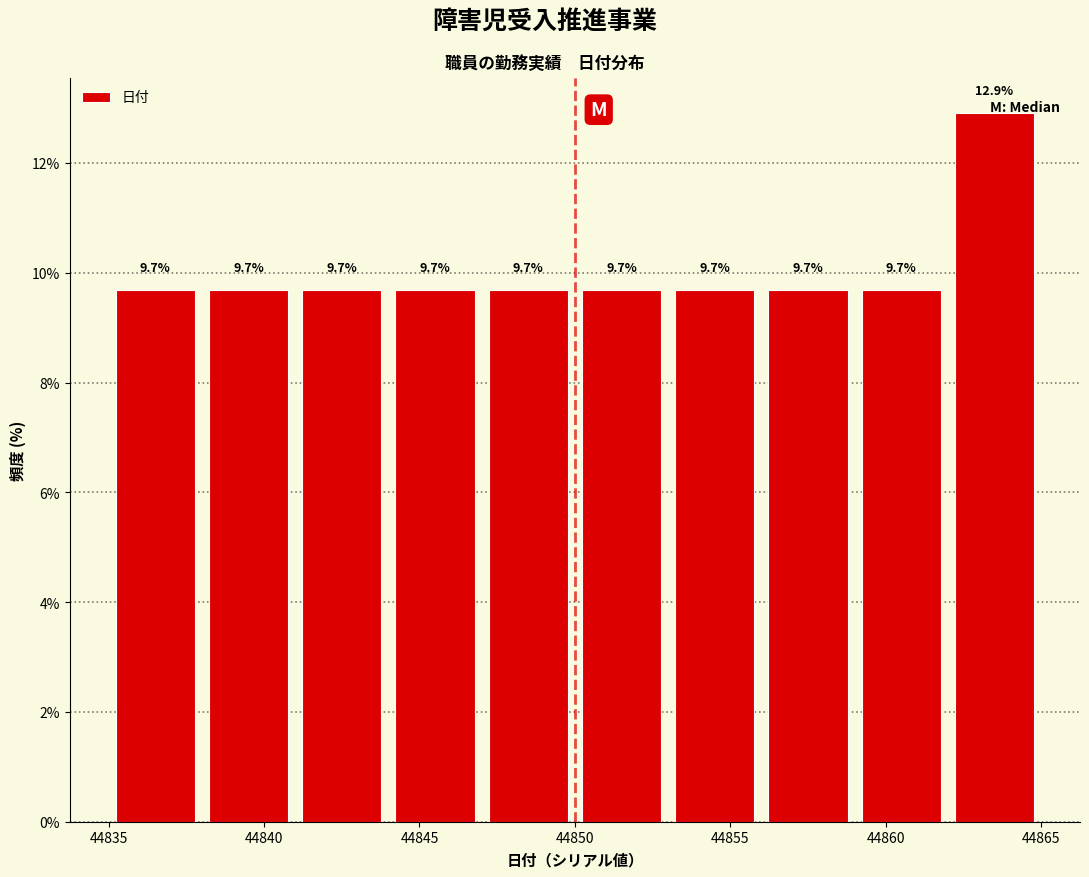

Reading left to right, transcribe this chart: for each bar, give the range it covers on the x-axis and its height.

44835 to 44838: 9.7
44838 to 44841: 9.7
44841 to 44844: 9.7
44844 to 44847: 9.7
44847 to 44850: 9.7
44850 to 44853: 9.7
44853 to 44856: 9.7
44856 to 44859: 9.7
44859 to 44862: 9.7
44862 to 44865: 12.9